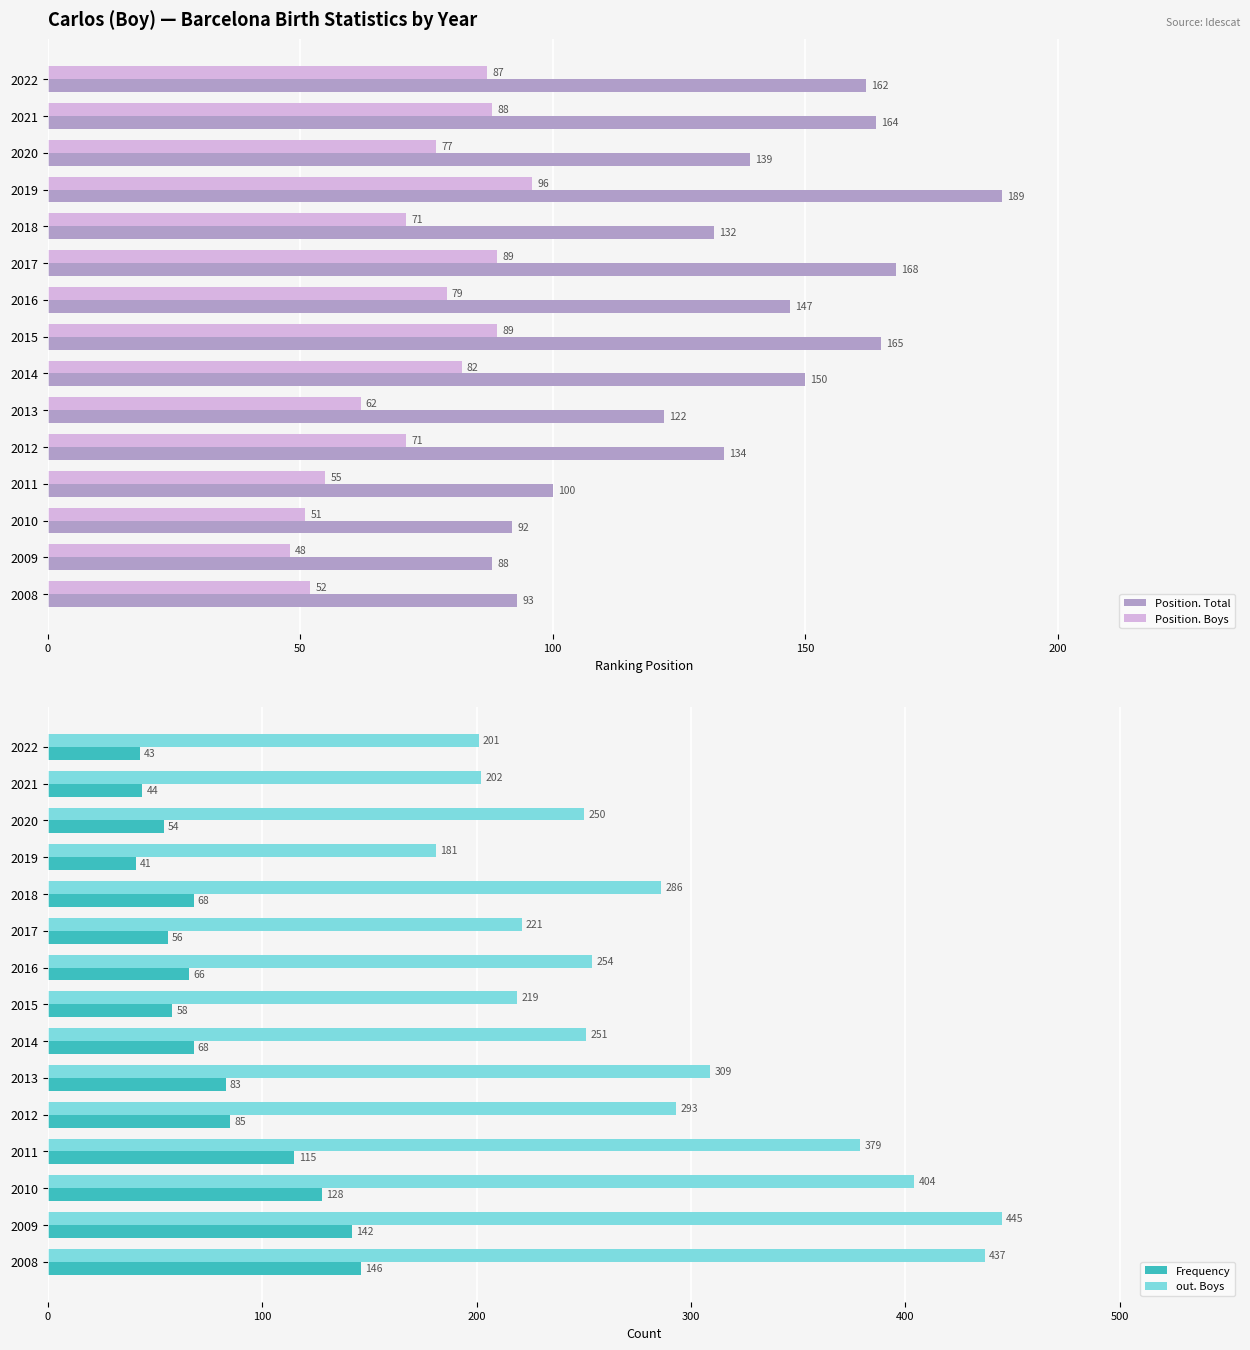

What is the value of the Position. Boys bar at the 12th from the left?

55